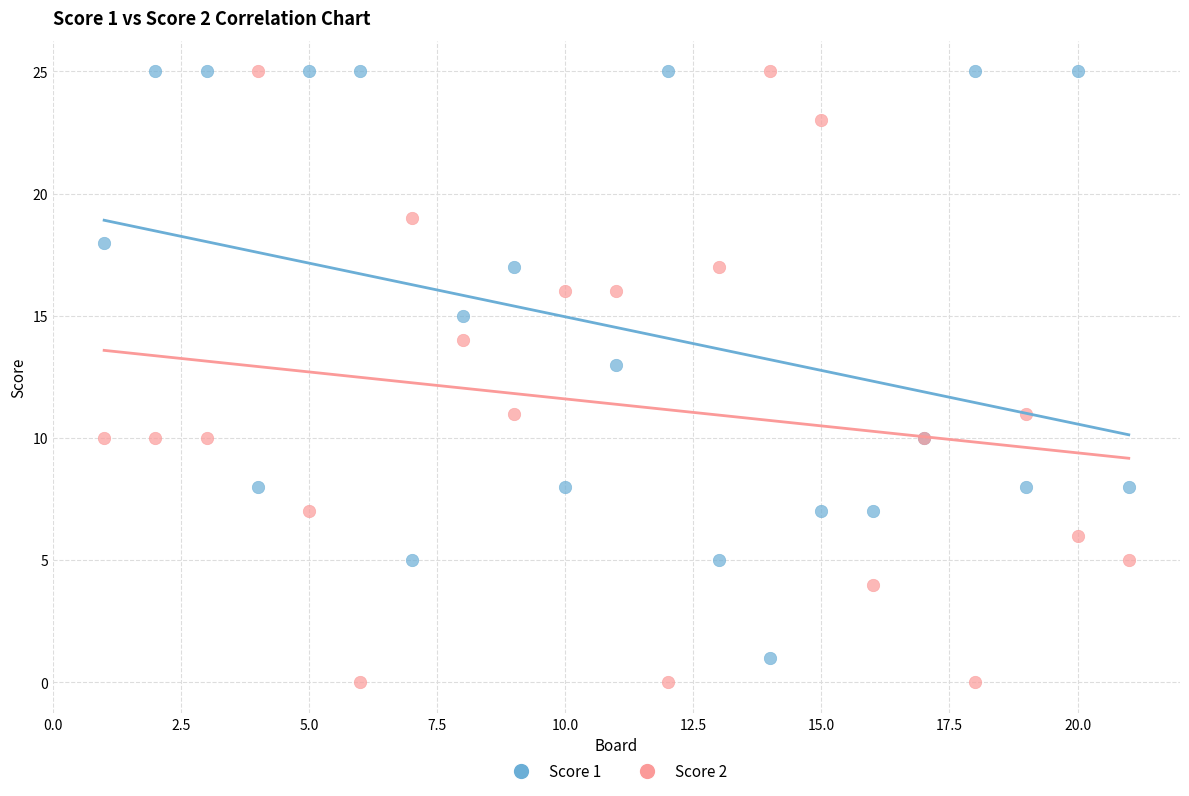

What is the X range (max minus min) for the scatter plot?

20